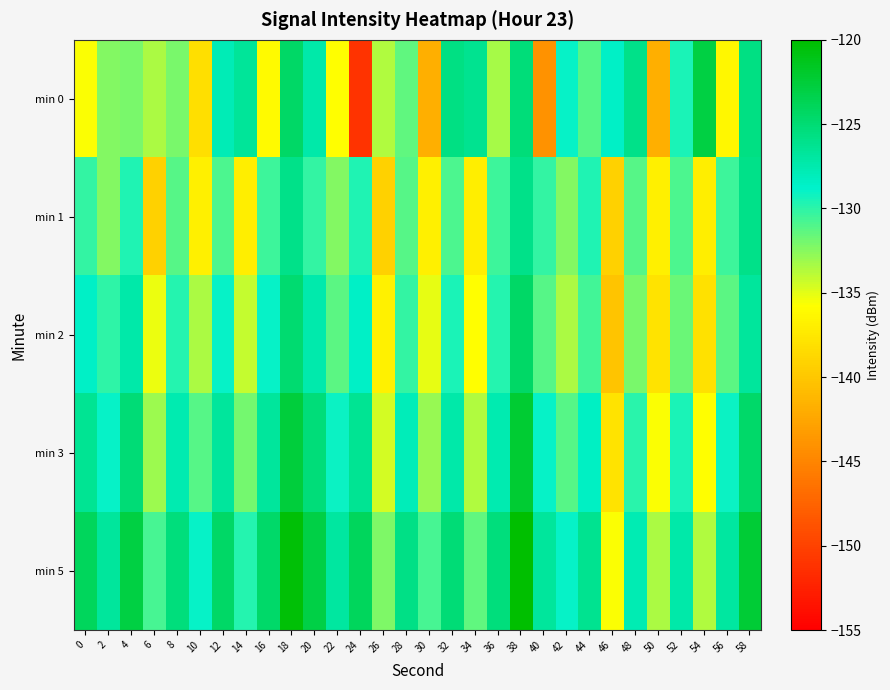

What is the total value across all series at 48?

-646.8